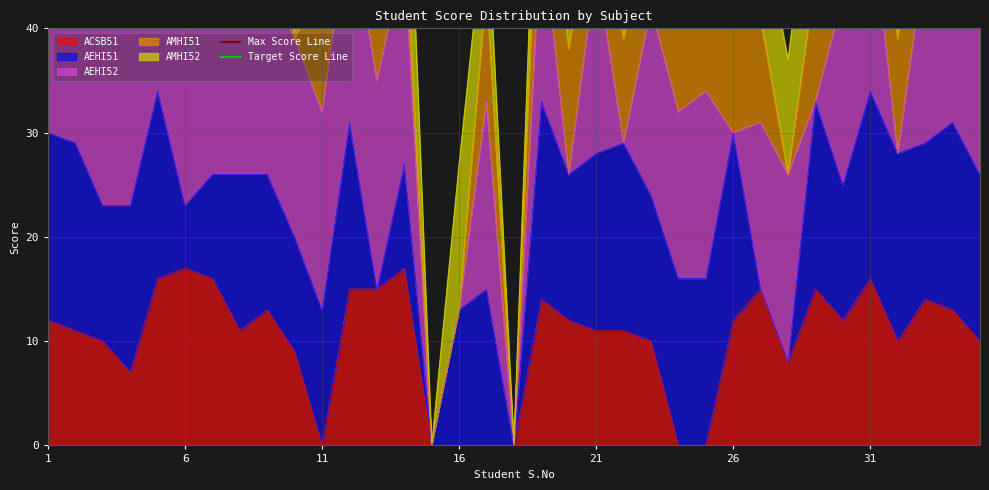

Does the chart have visible grid lines?

Yes